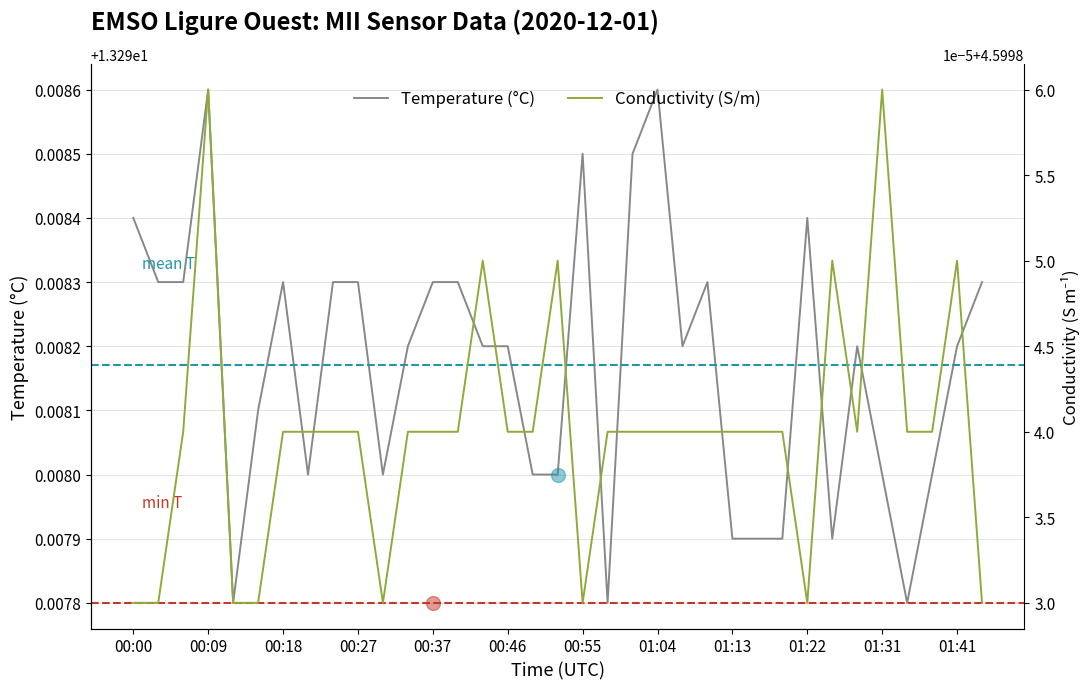

Which series has the largest range (max minus min)?

Temperature (°C)